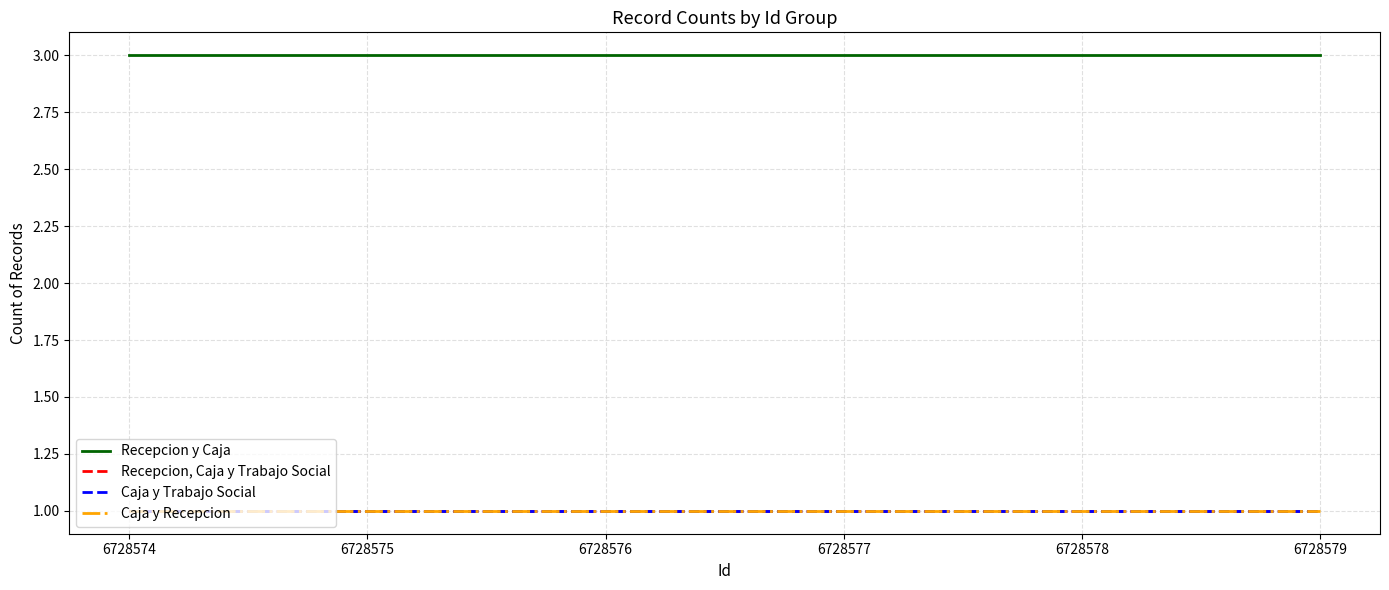

True or false: Recepcion, Caja y Trabajo Social has more than 2 interior local peaks.

False